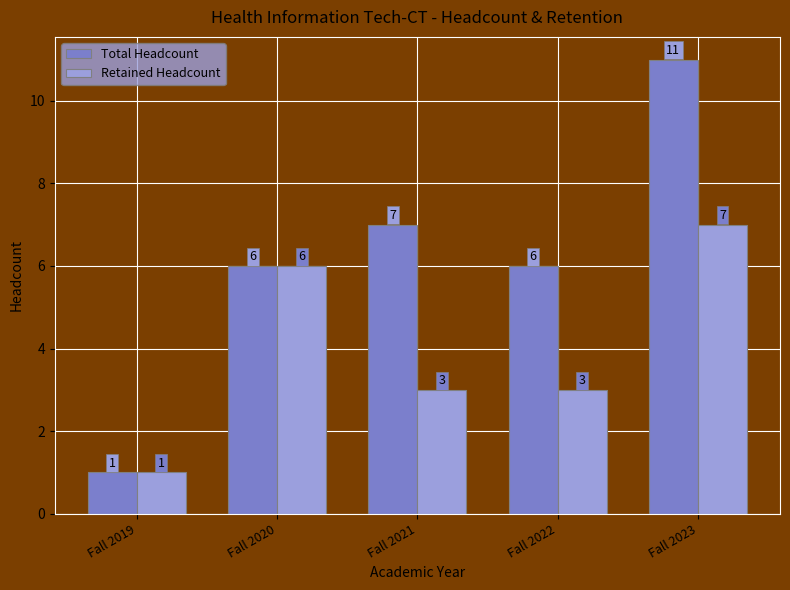

Does the chart contain stacked bars?

No